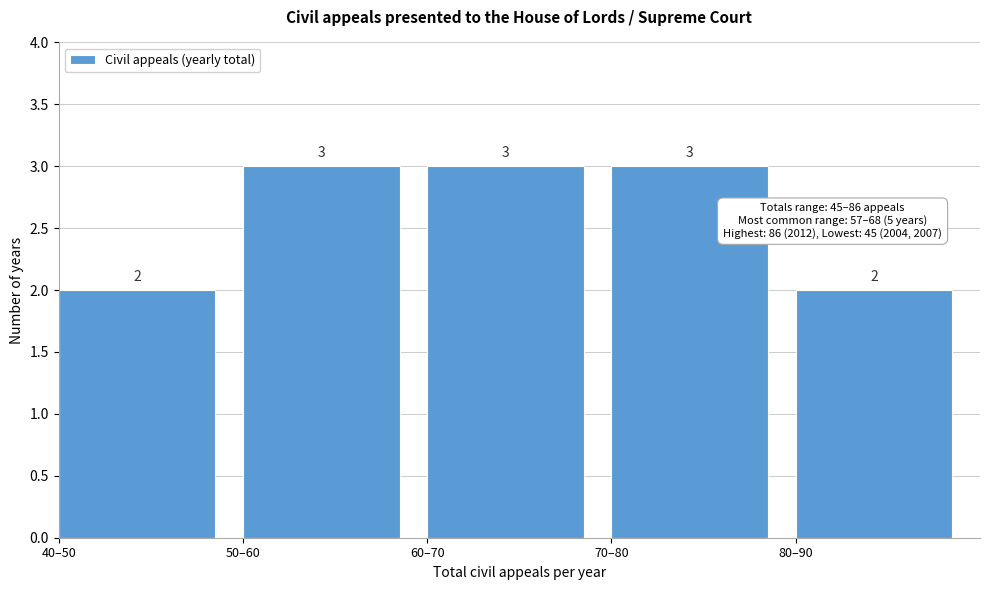

Reading left to right, transcribe all the data shown in this chart.

40–50=2	50–60=3	60–70=3	70–80=3	80–90=2